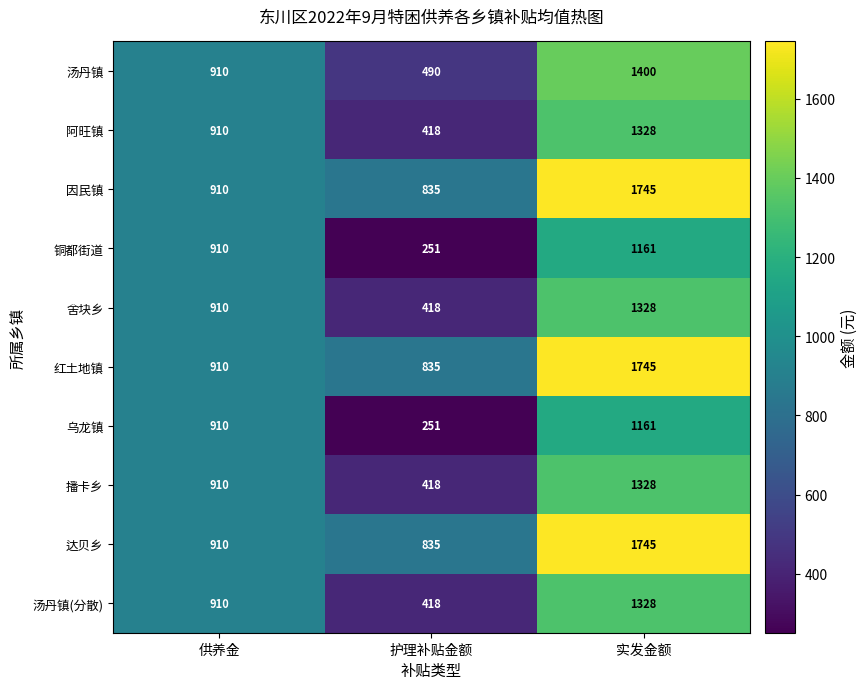

What is the sum of the 播卡乡 values at 护理补贴金额 and 供养金?

1328